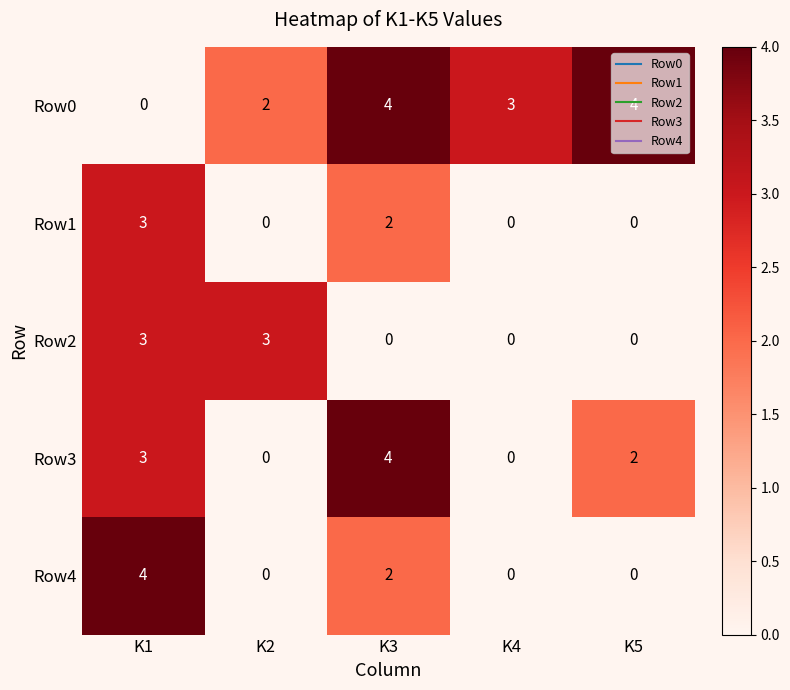

How many Row0 values are between 2 and 4?

4